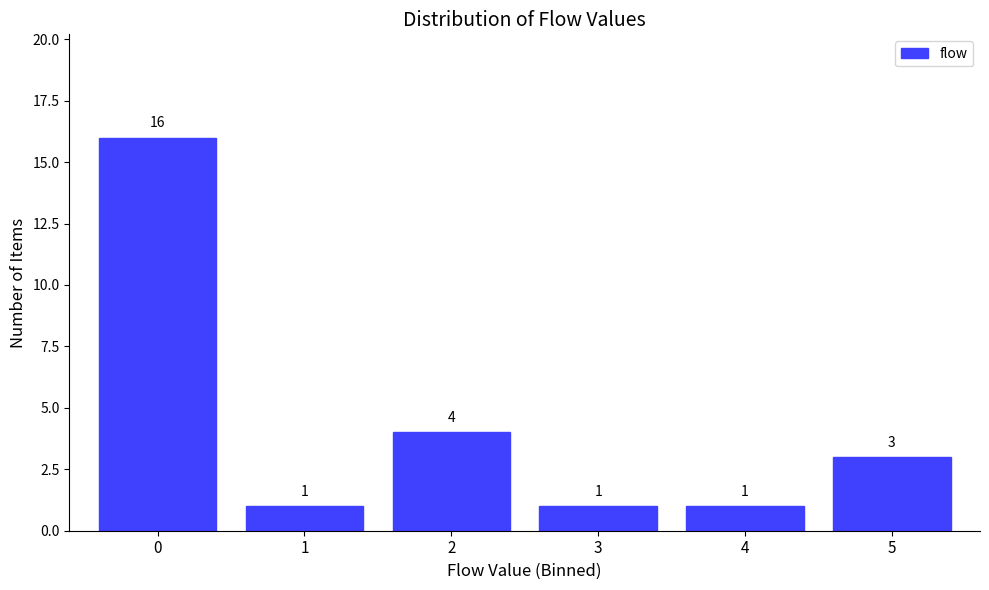

Reading left to right, transcribe this chart: for each bar, give the range it covers on the x-axis and its height.

-0.5 to 0.5: 16
0.5 to 1.5: 1
1.5 to 2.5: 4
2.5 to 3.5: 1
3.5 to 4.5: 1
4.5 to 5.5: 3